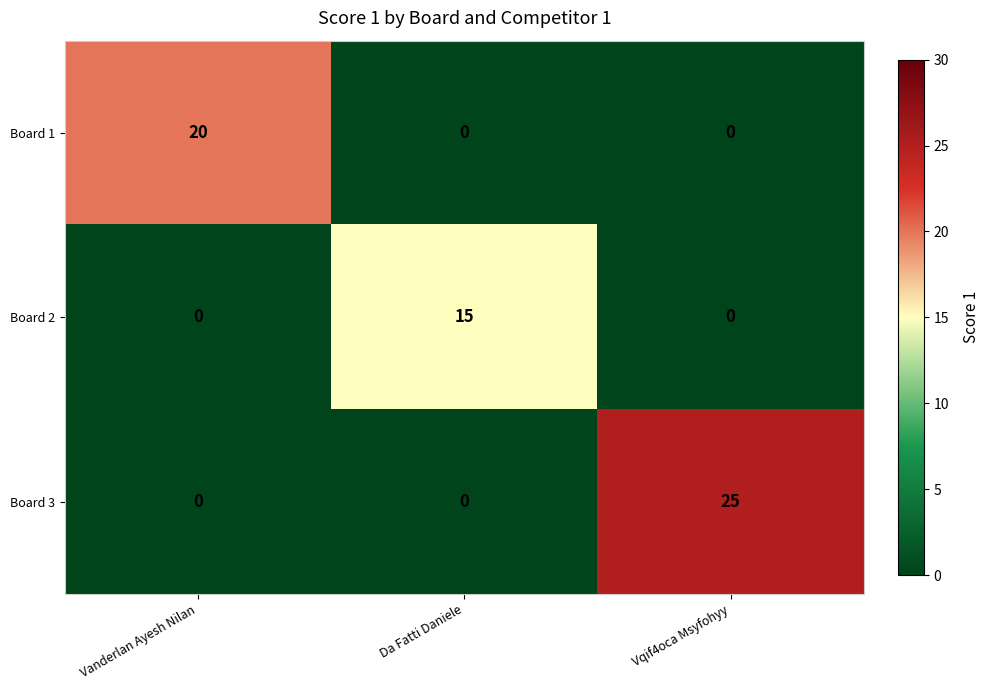

What is the average value of the Board 1 series?

7